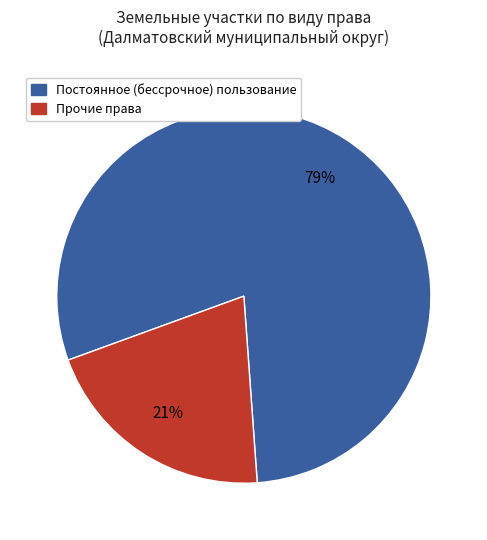

Does any single category account for the majority?

Yes